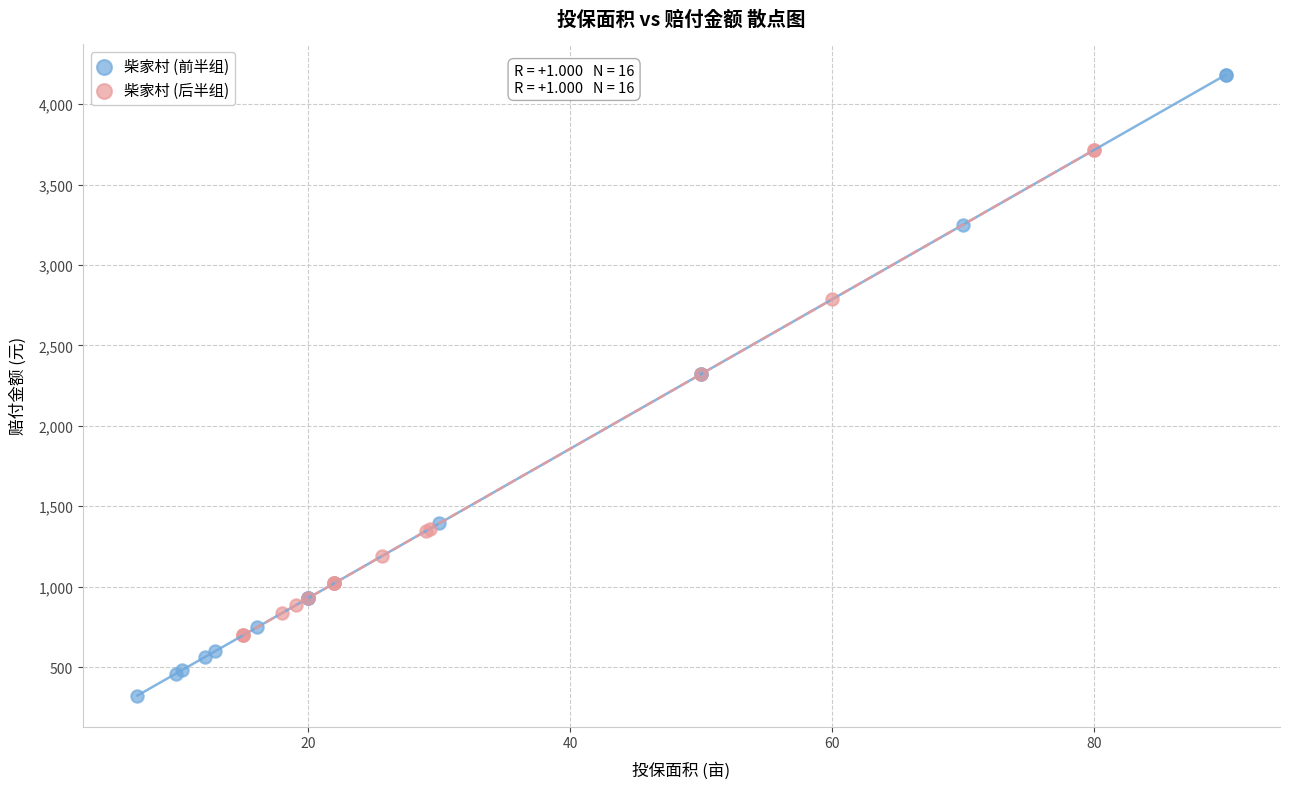

Which series contains the lowest Y value?

柴家村 (前半组)